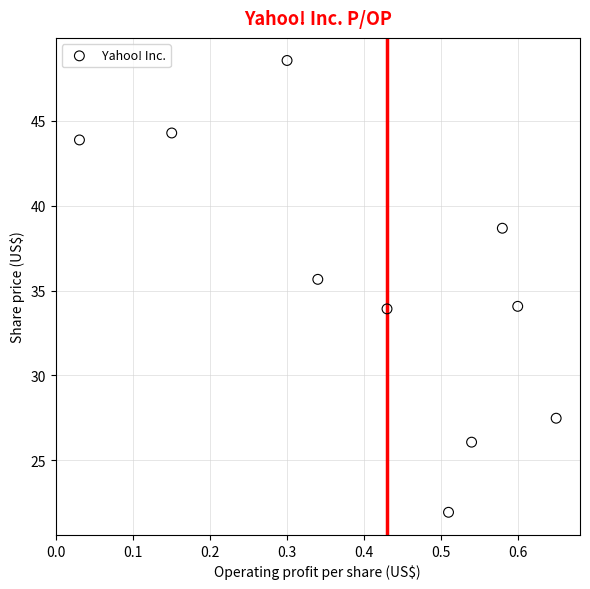

What is the range of Y values (max minus min)?

26.6